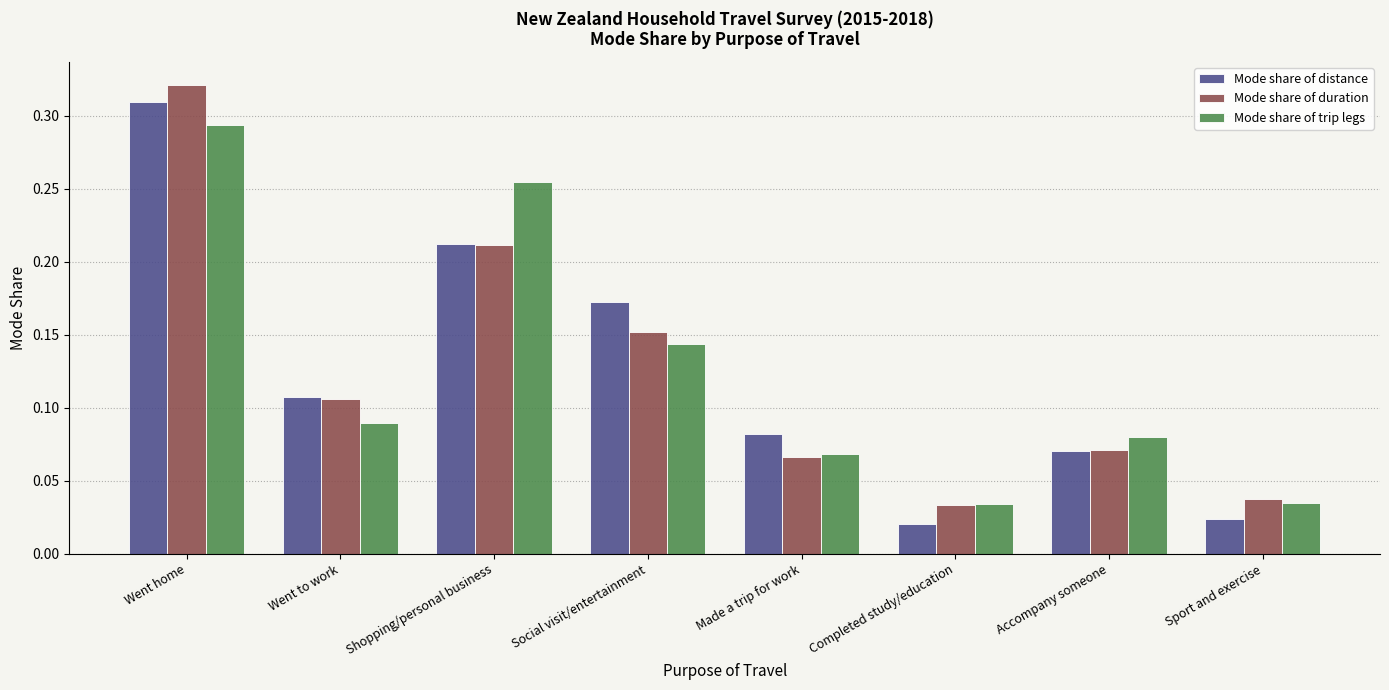

Which category has the highest value in the Mode share of duration series?

Went home